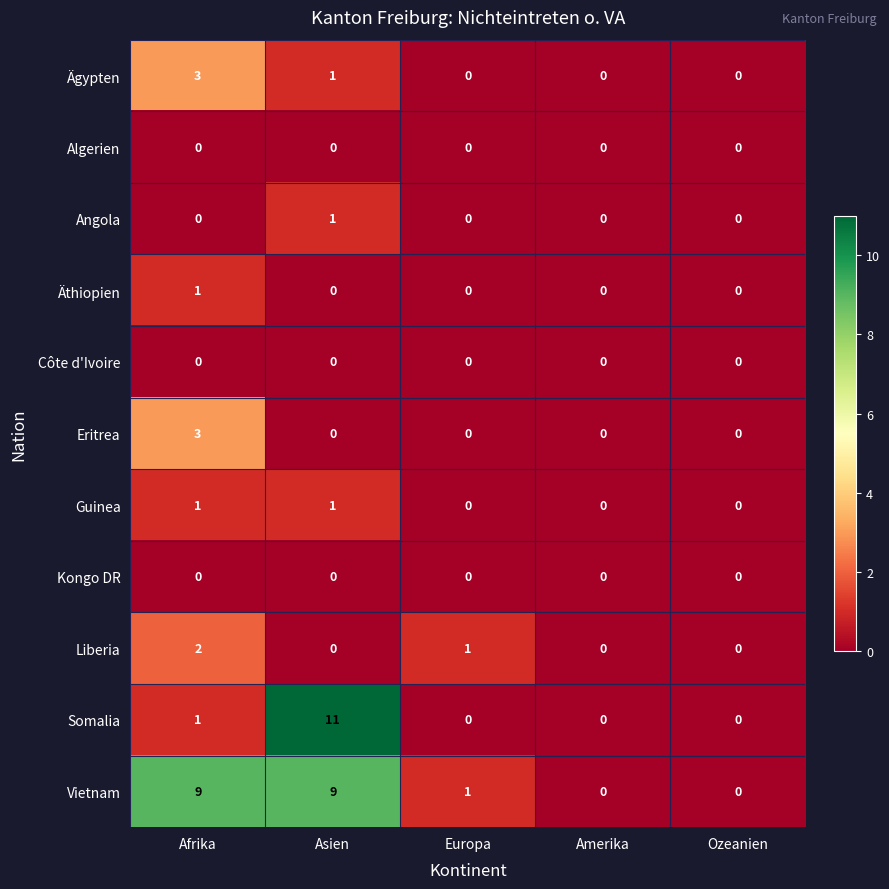

What is the difference between the Somalia values at Asien and Afrika?

10